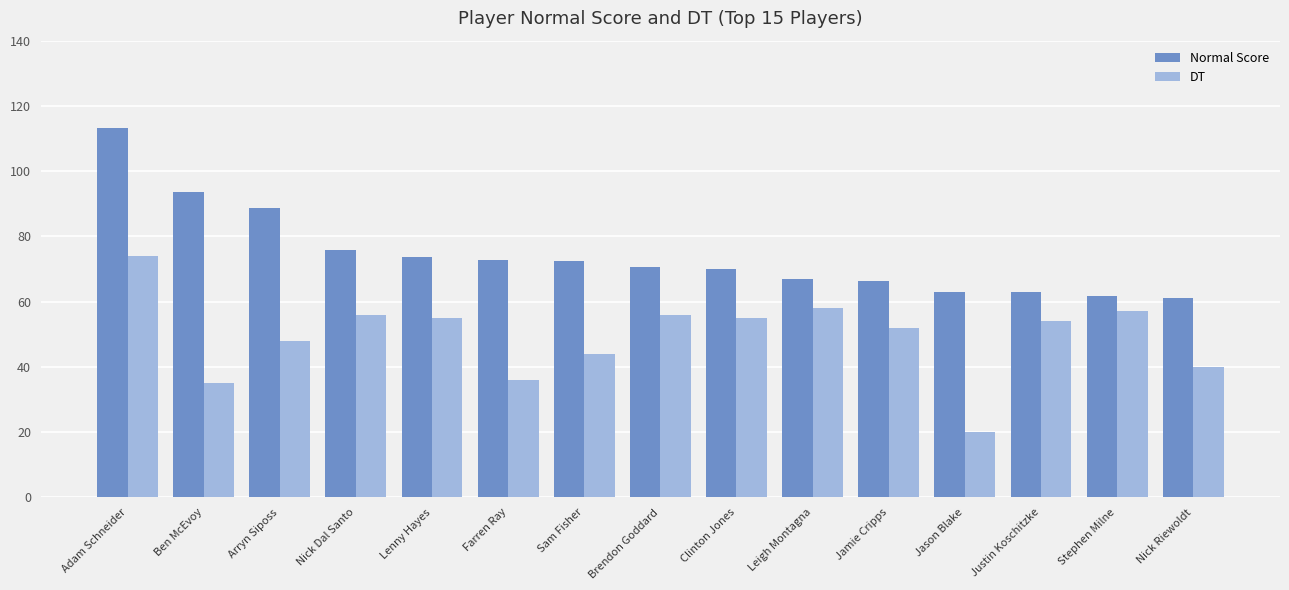

What is the maximum value for DT?

74.0